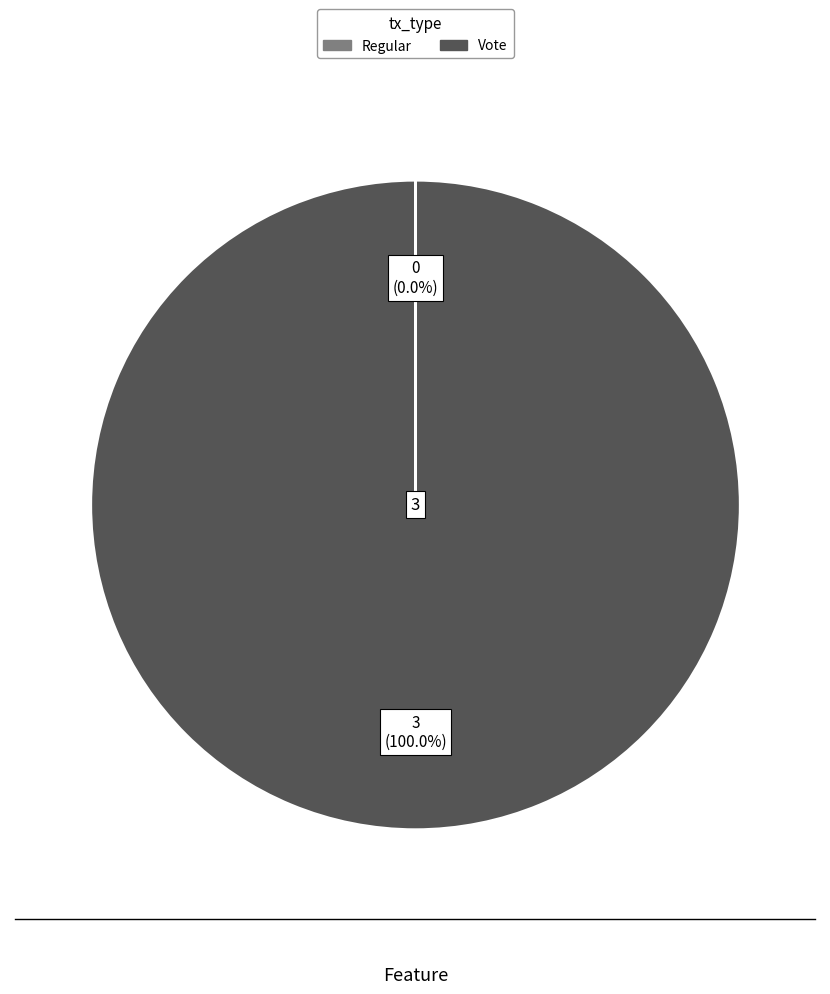

Which category has the biggest portion of the pie?

Vote